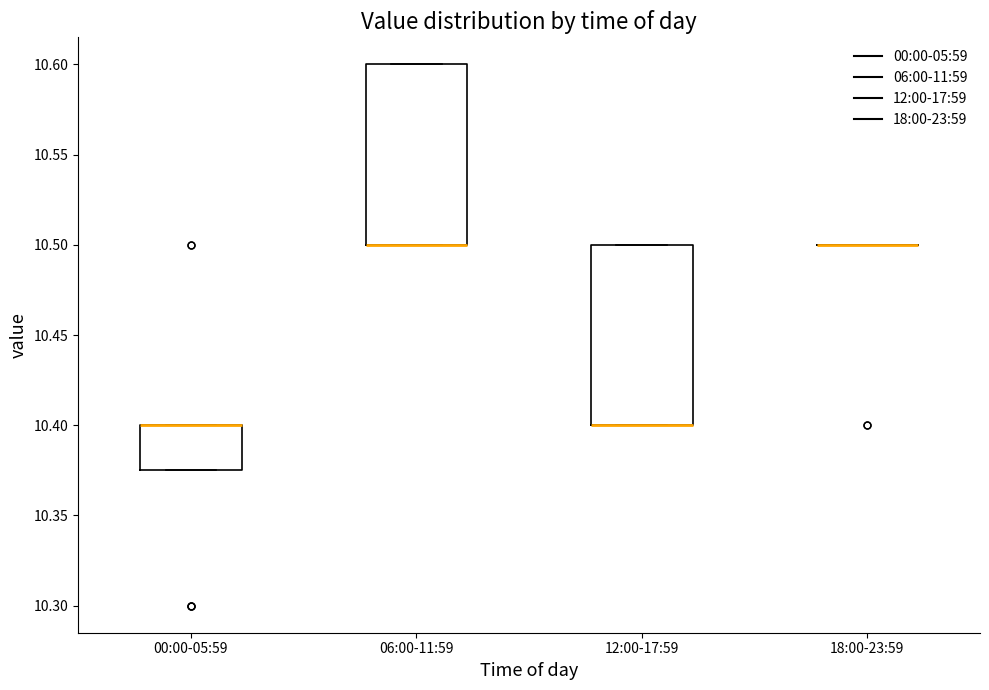

Reading left to right, read every box against the y-axis: the position of its median line, the range the box covers, and the ends of its whiskers. The values are not printed on the chart, so give them approximately, as read against the axis.

00:00-05:59: median 10.400 (drawn on the box's upper edge), box 10.375 to 10.400, whiskers 10.375 to 10.400
06:00-11:59: median 10.500 (drawn on the box's lower edge), box 10.500 to 10.600, whiskers 10.500 to 10.600
12:00-17:59: median 10.400 (drawn on the box's lower edge), box 10.400 to 10.500, whiskers 10.400 to 10.500
18:00-23:59: box collapsed to a line at 10.500, whiskers 10.500 to 10.500